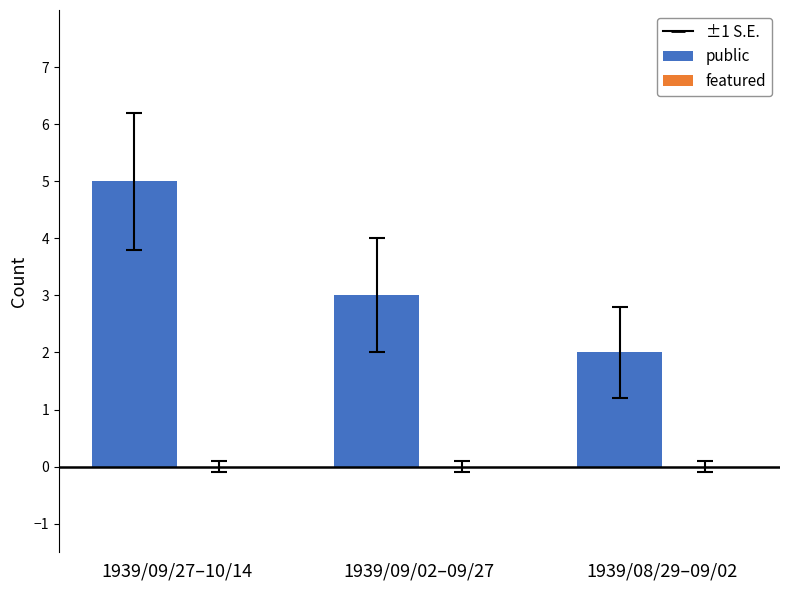

Reading left to right, list all the values displayed in this chart.

5	3	2